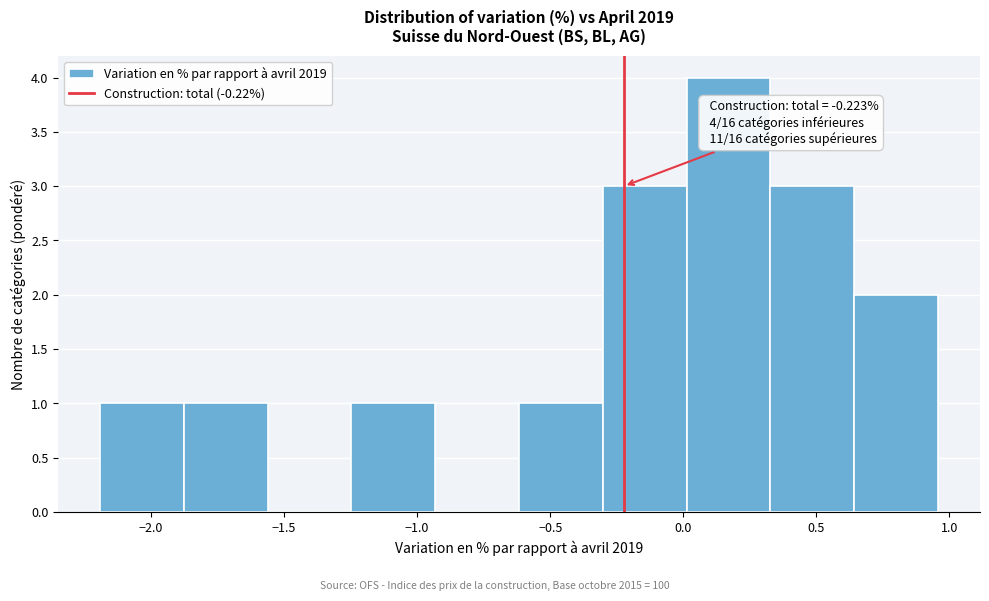

Over which range of the x-axis is the bar tallest?

0.00 to 0.35